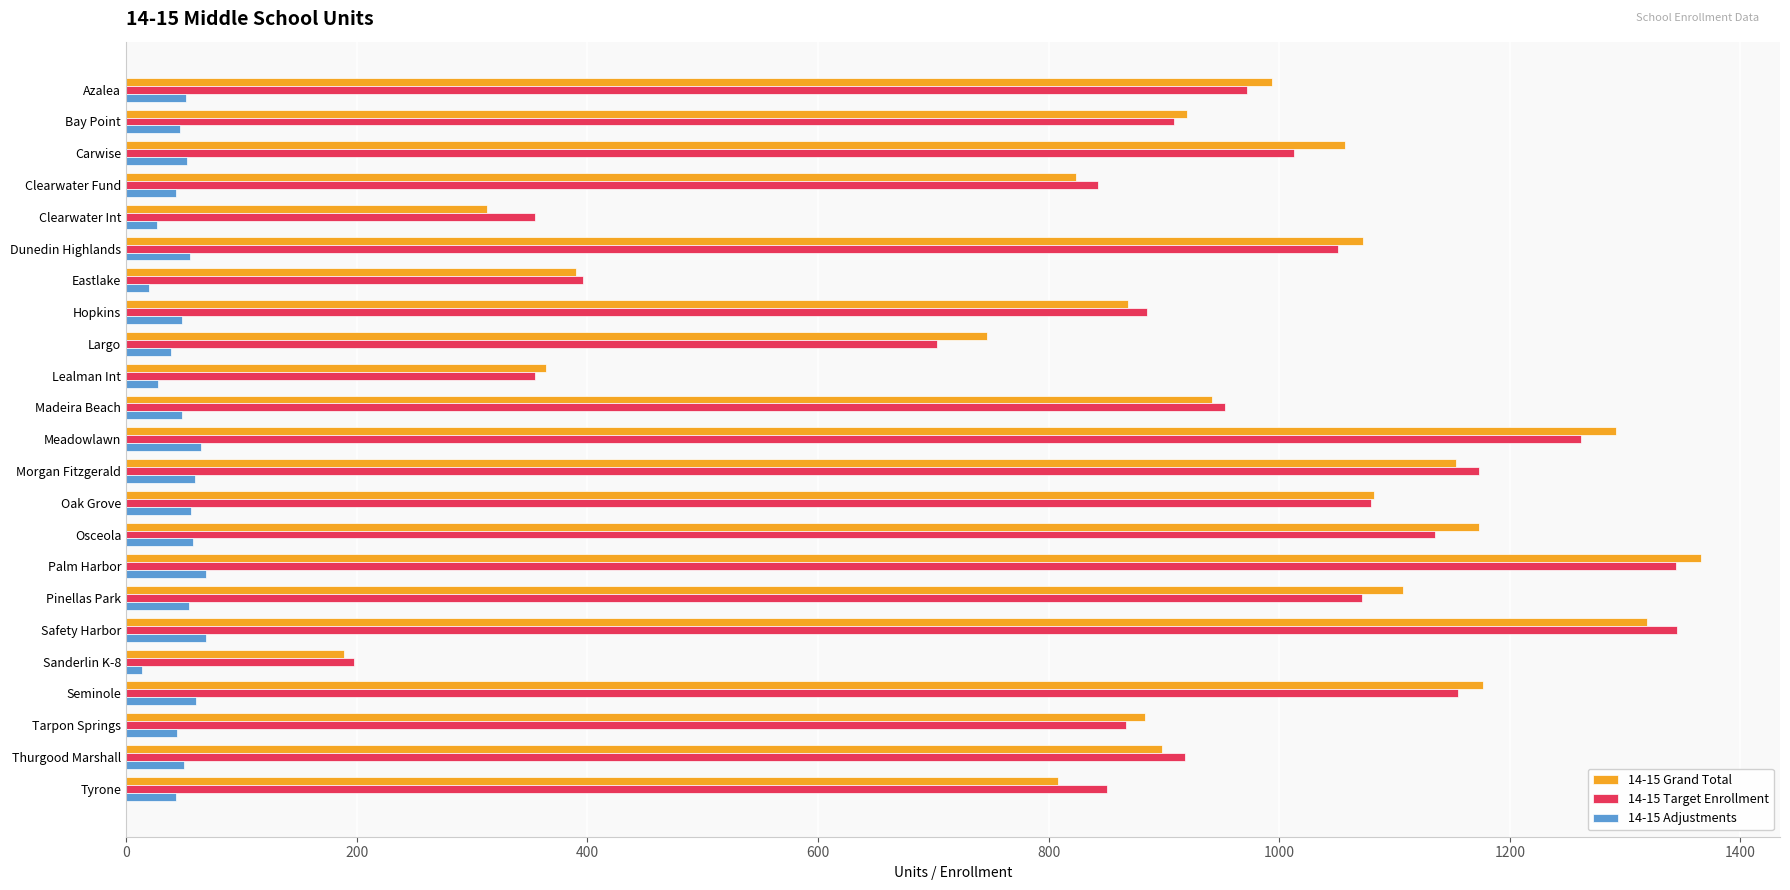

What is the minimum value for 14-15 Grand Total?

189.0